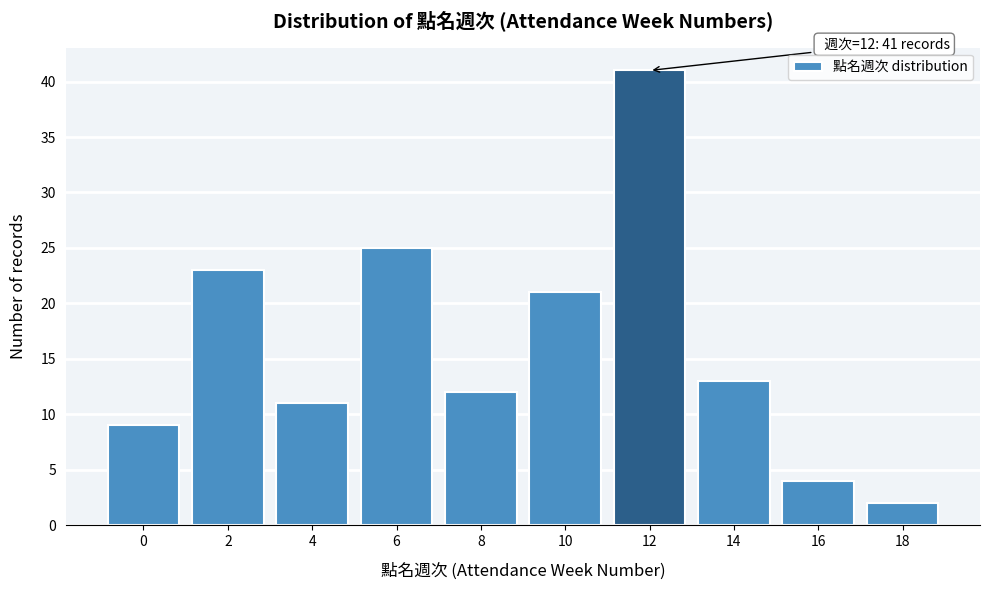

Reading right to left, what are all the values shown in this chart?

18=2	16=4	14=13	12=41	10=21	8=12	6=25	4=11	2=23	0=9